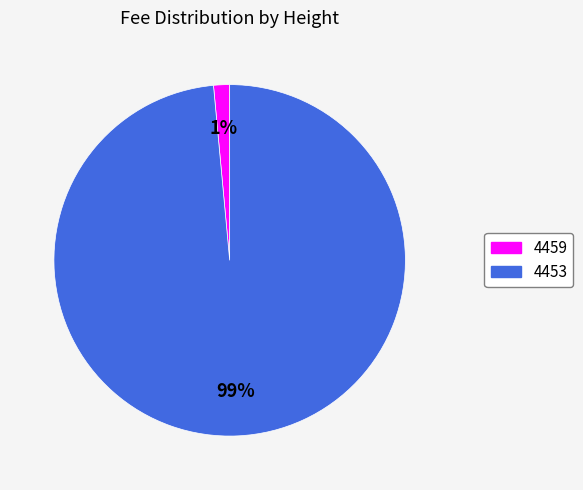

Count the number of slices in the pie.

2